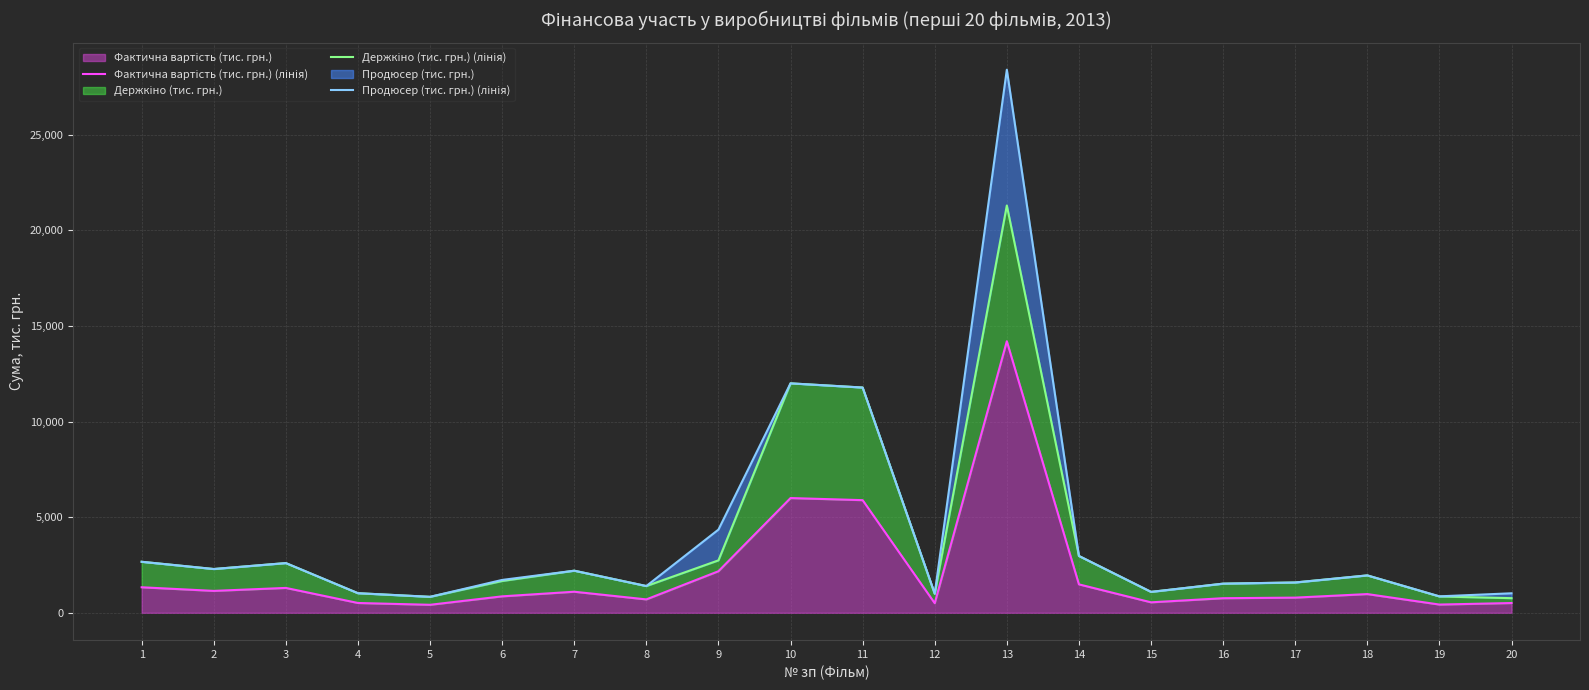

Reading right to left, extract all data points from this chart.

Фактична вартість (тис. грн.) (лінія): 509.0	429.2	976.9	791.5	761.2	545.9	1485.5	14200.6	500.1	5889.6	5999.1	2172.0	698.7	1099.9	858.4	416.6	511.4	1299.1	1143.9	1333.0
Держкіно (тис. грн.) (лінія): 763.6	851.6	1953.9	1583.0	1522.4	1091.8	2971.0	21300.9	993.0	11779.1	11998.2	2740.6	1397.5	2199.9	1661.7	833.3	1022.8	2598.2	2287.7	2666.1
Продюсер (тис. грн.) (лінія): 1018.1	858.7	1953.9	1583.0	1522.4	1091.8	2971.0	28401.2	1000.1	11779.1	11998.2	4349.0	1397.5	2199.9	1716.8	833.3	1022.8	2598.2	2287.7	2666.1